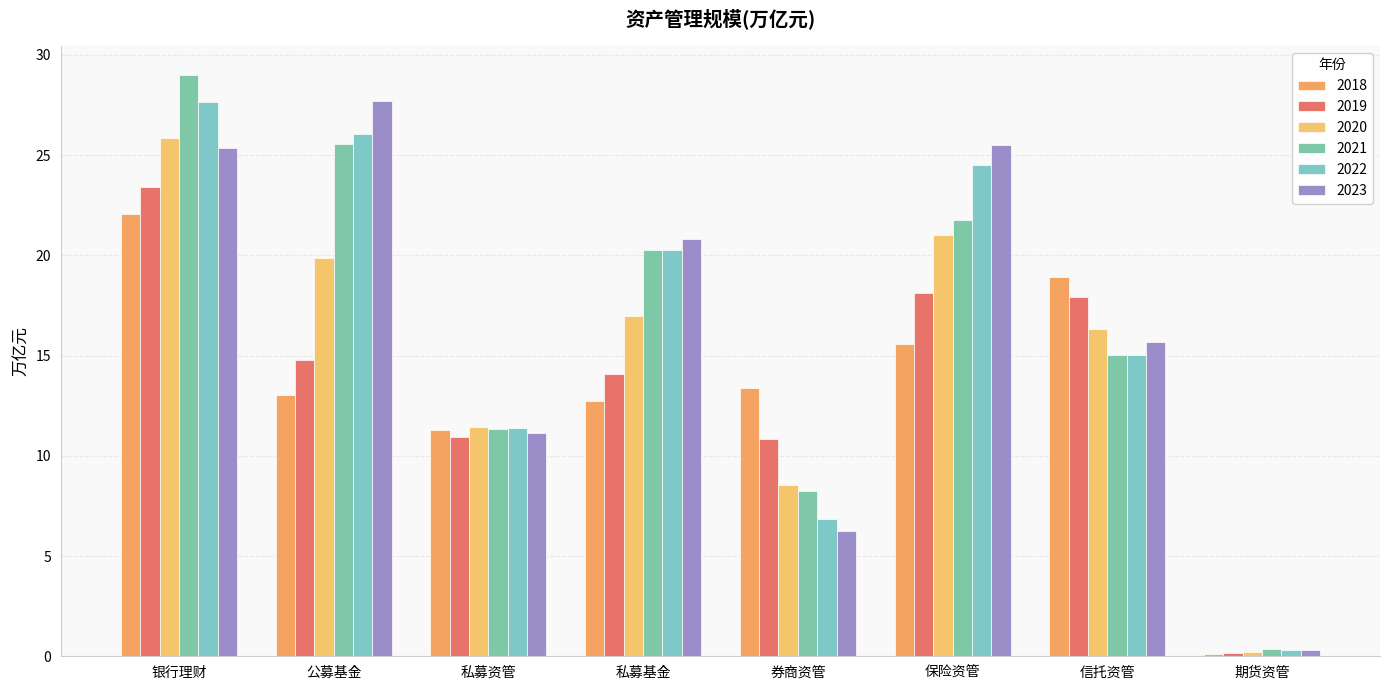

At which category is the sum across all series the highest?

银行理财